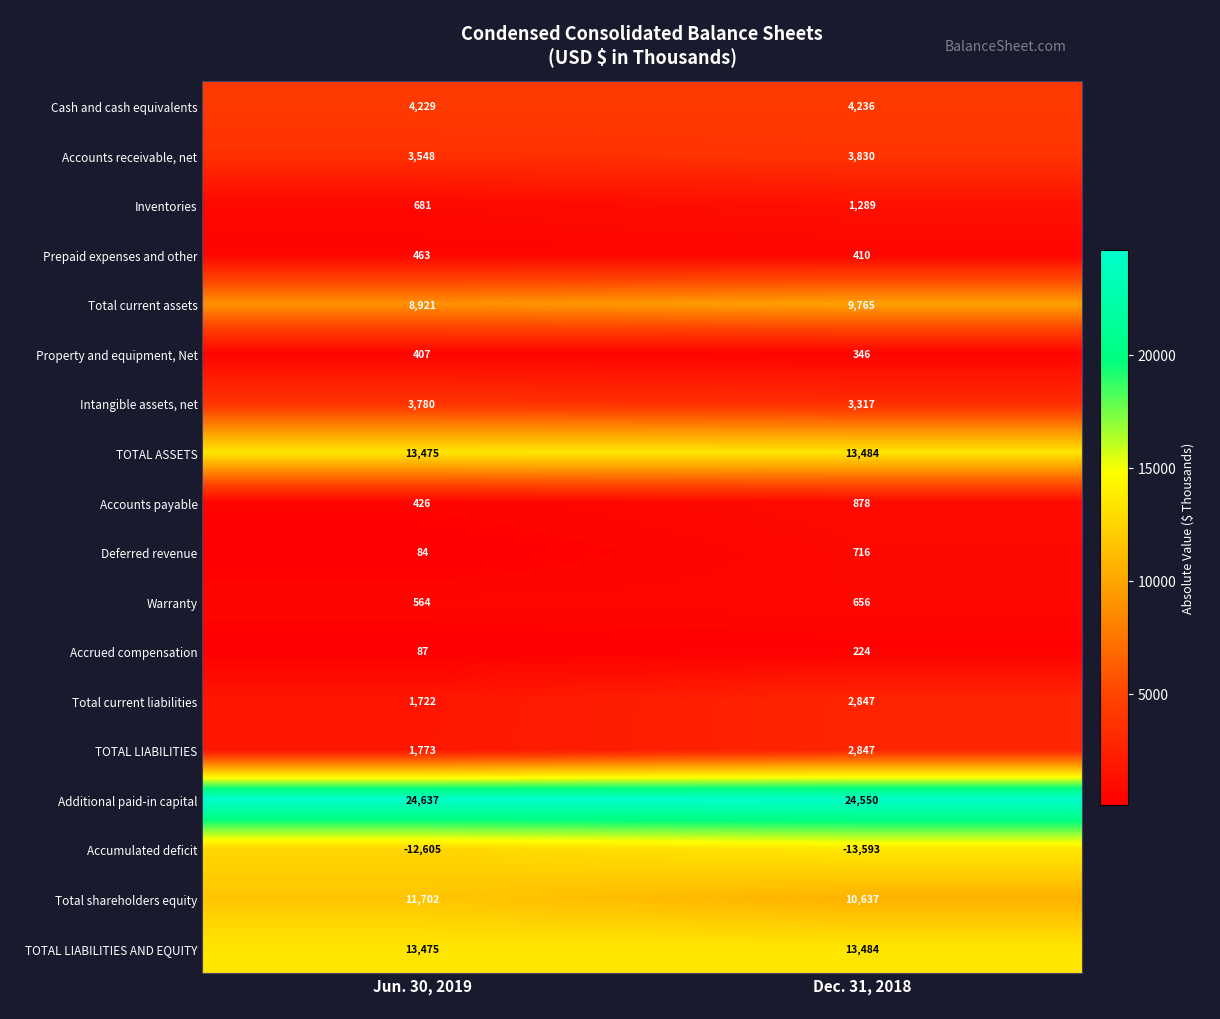

What is the sum of the Intangible assets, net values at Jun. 30, 2019 and Dec. 31, 2018?

7097